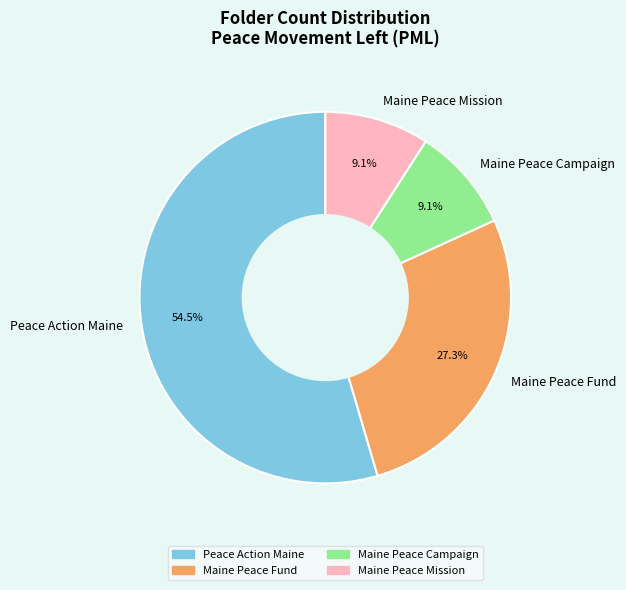

Which category has the biggest portion of the pie?

Peace Action Maine